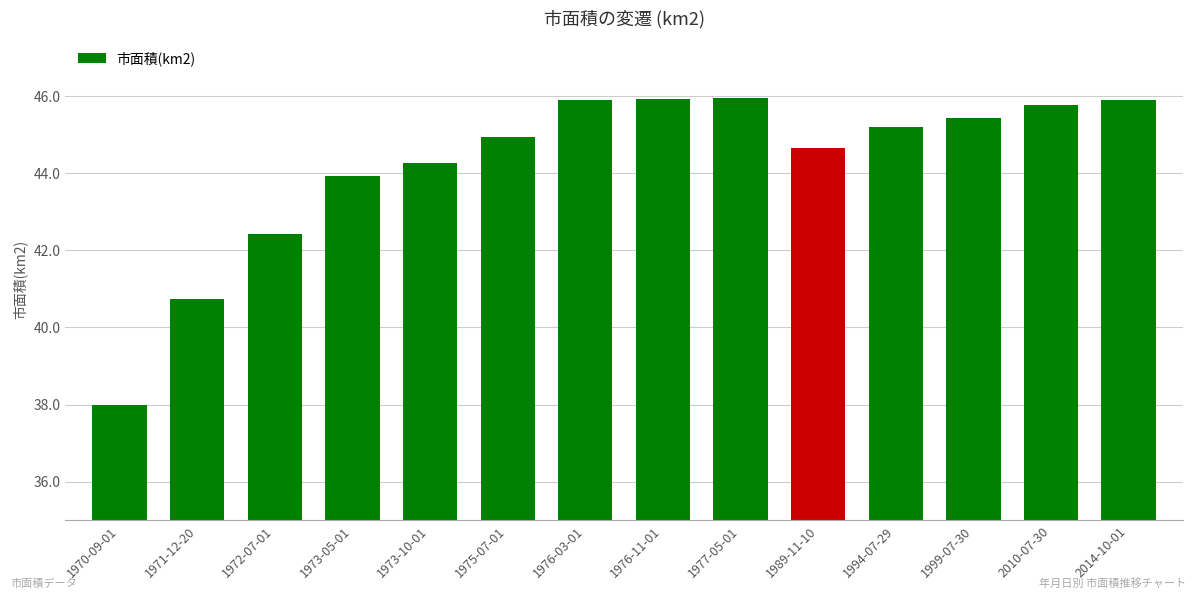

Are the bars grouped side by side (vs. stacked)?

No